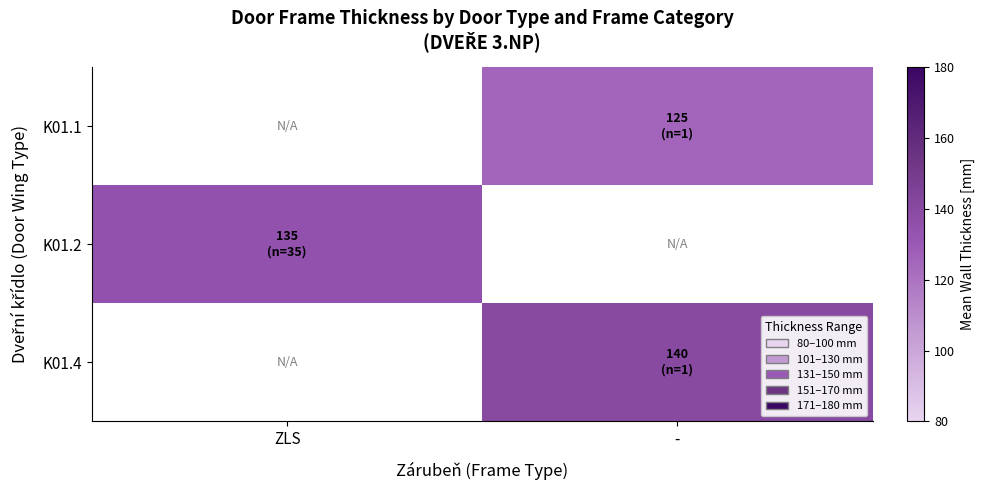

At which category does the chart reach its peak across all series?

-